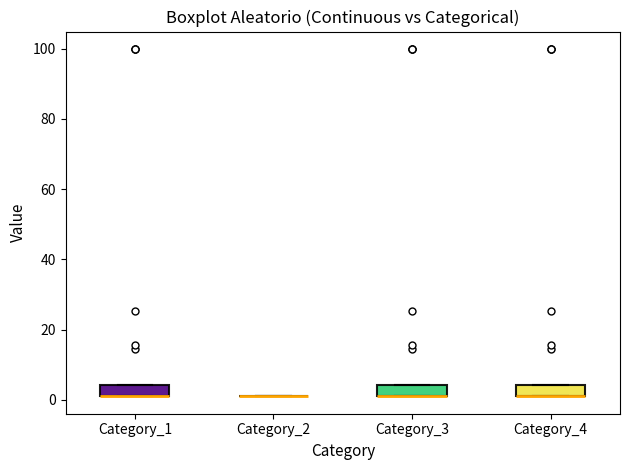

Reading left to right, transcribe this box plot: for each box, give where its median line is, the range the box spans, and where its two whiskers end, as read against the y-axis. The values are not printed on the chart, so give them approximately, as read against the axis.

Category_1: median 2 (drawn on the box's lower edge), box 2 to 4, whiskers 2 to 4
Category_2: box collapsed to a line at 2, whiskers 2 to 2
Category_3: median 2 (drawn on the box's lower edge), box 2 to 4, whiskers 2 to 4
Category_4: median 2 (drawn on the box's lower edge), box 2 to 4, whiskers 2 to 4